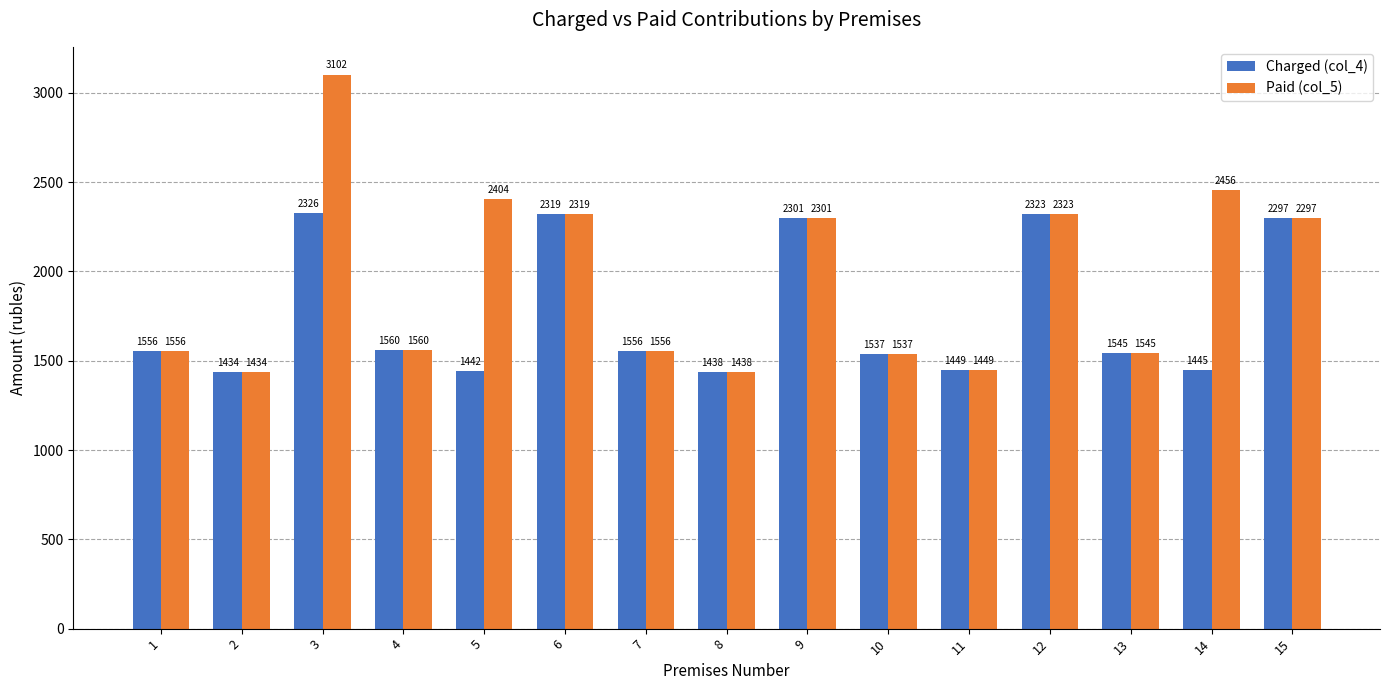

Which series has the widest spread of values?

Paid (col_5)